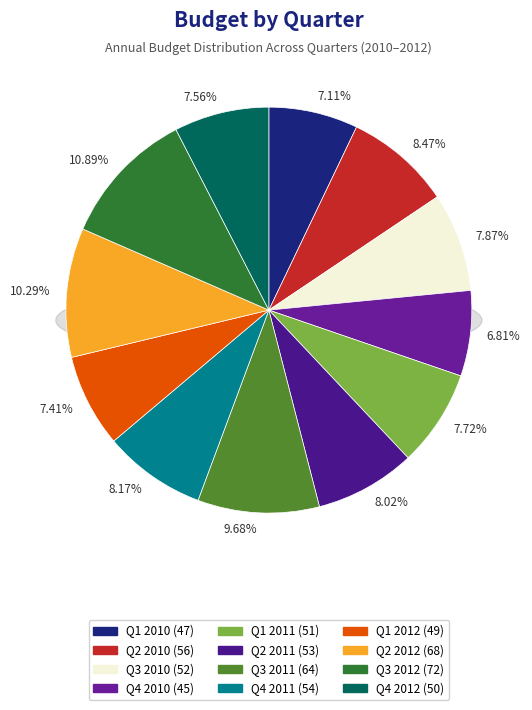

Which slice is the largest?

Q3 2012